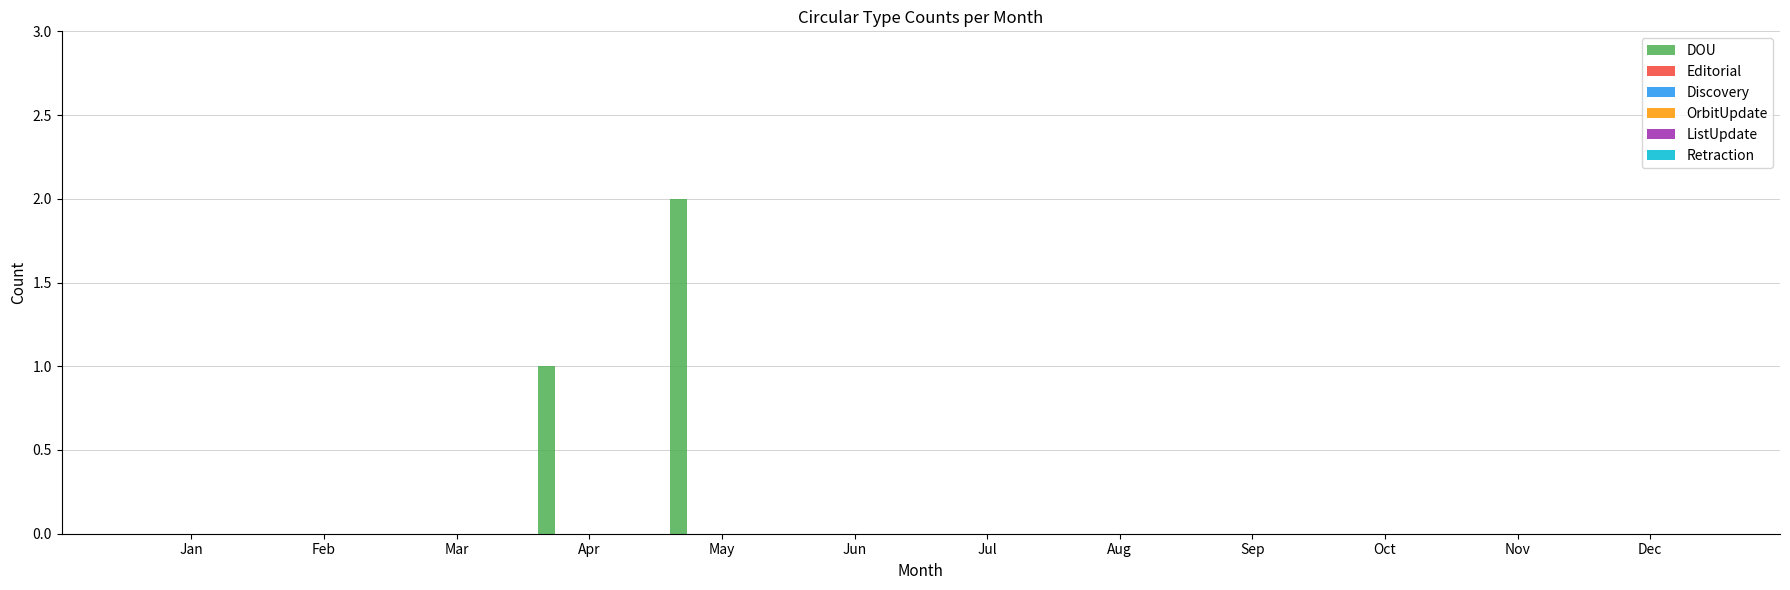

What is the sum of all values?

3